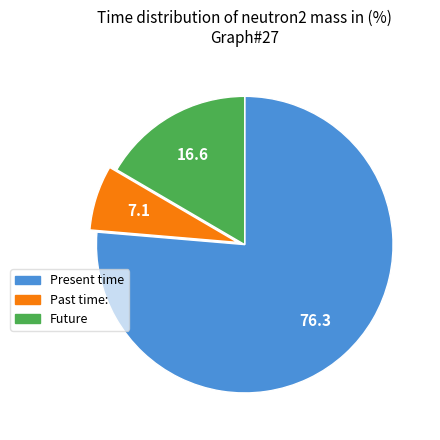

Is there a majority slice in this chart?

Yes